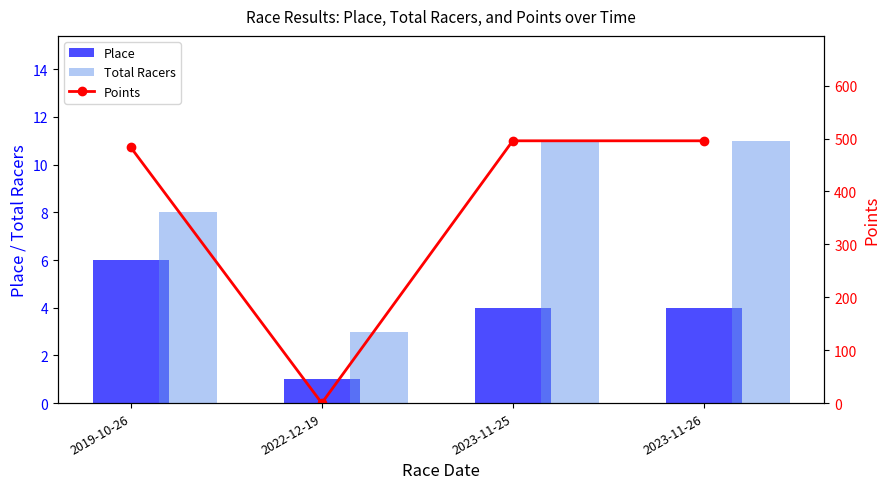

What are all the series names shown in the legend?

Place, Total Racers, Points